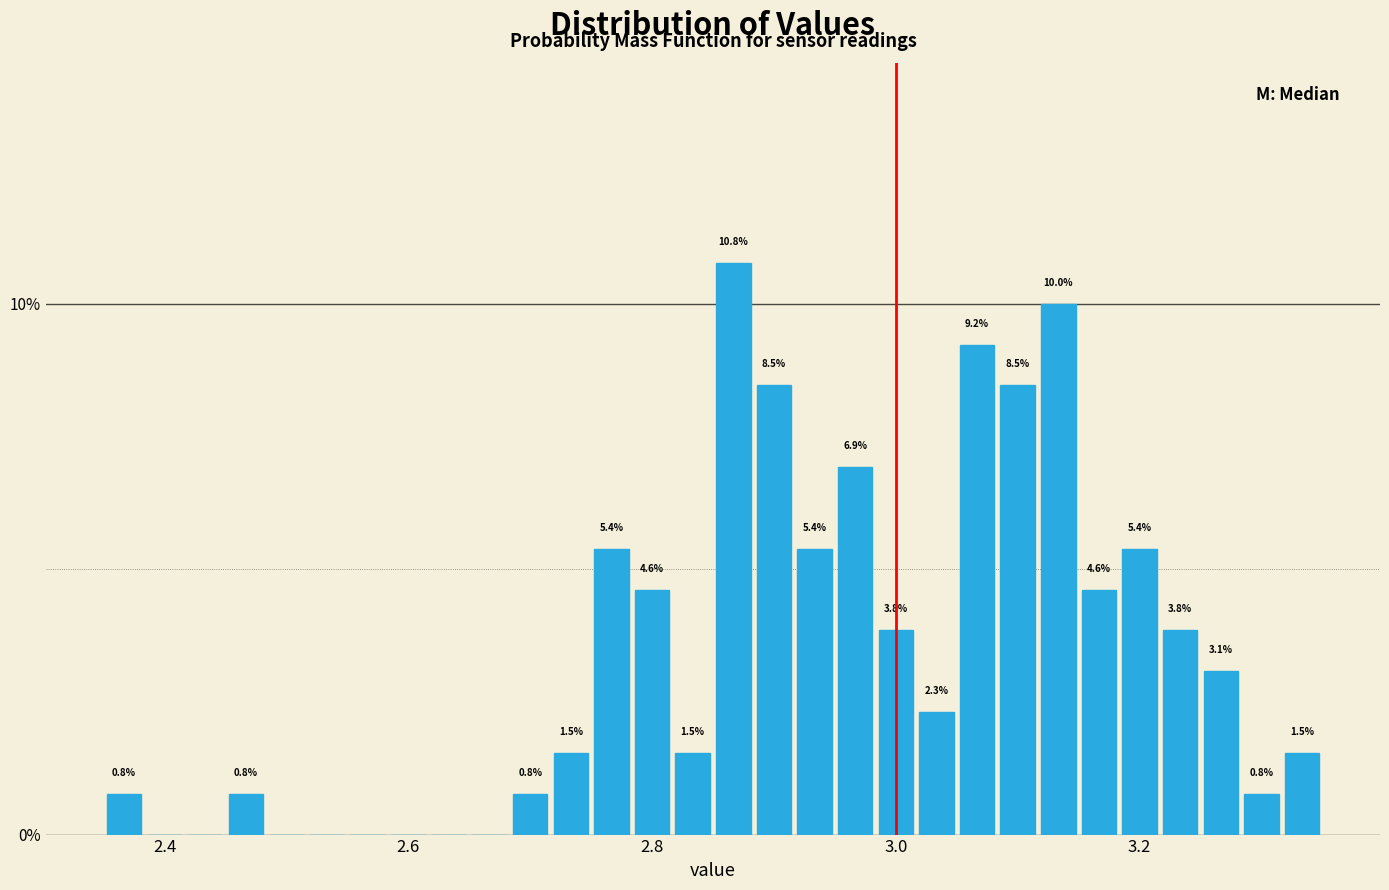

Around what value on the x-axis is the tallest bar? Give the approximate position of its centre, as read against the axis.

2.86